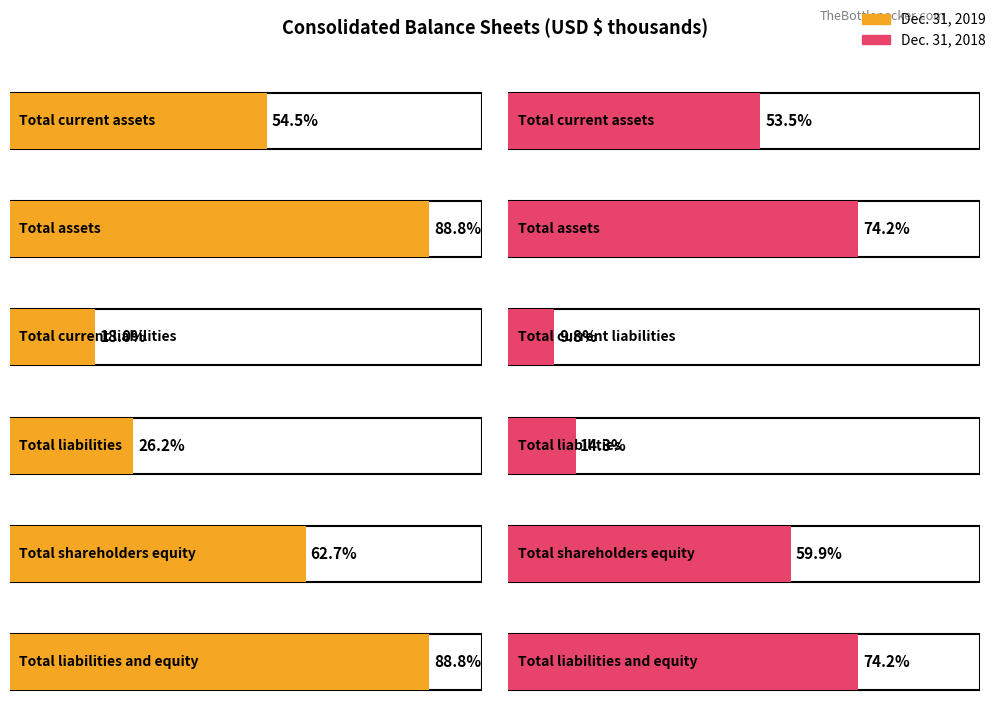

The value of Dec. 31, 2019 at Total current assets is 8903. True or false?

False